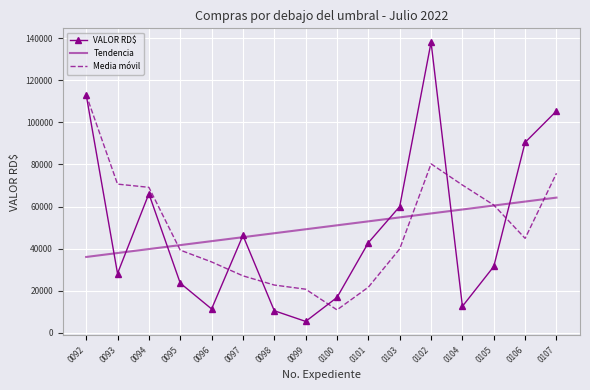

Count the number of data series in this chart.

3